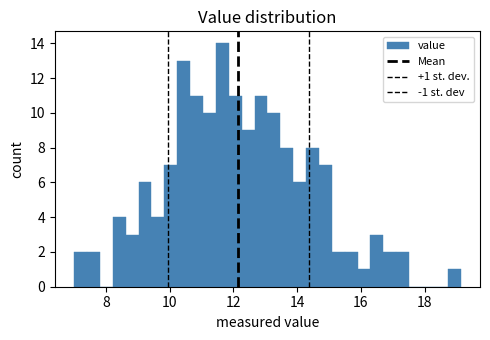

Read against the x-axis, roughly where is the centre of the tallest bar?

11.6